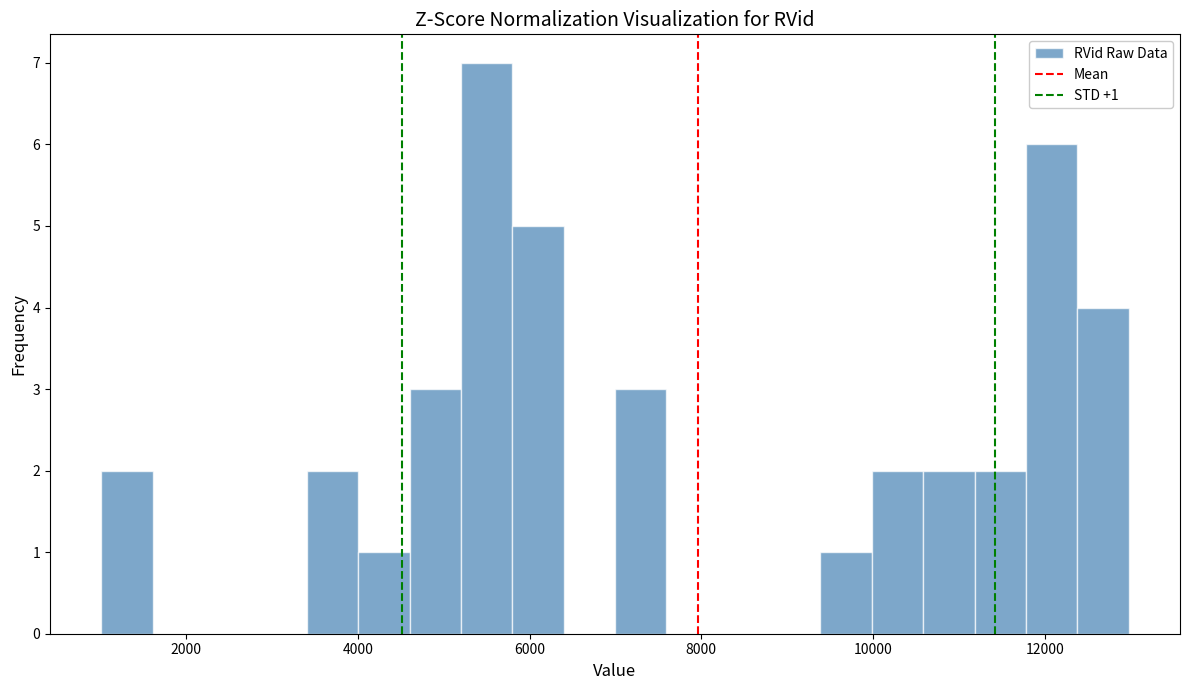

Read against the x-axis, roughly where is the centre of the tallest bar?

5600